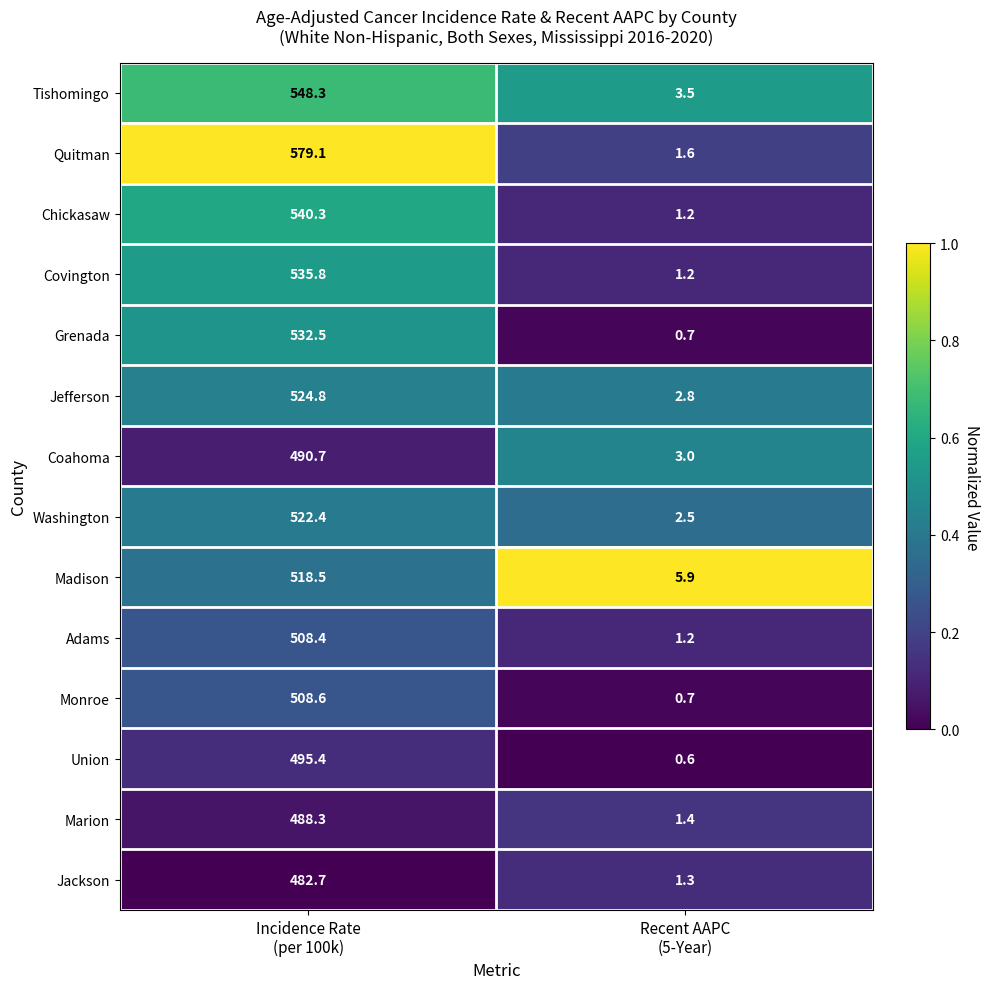

Which series has the largest total across all categories?

Quitman